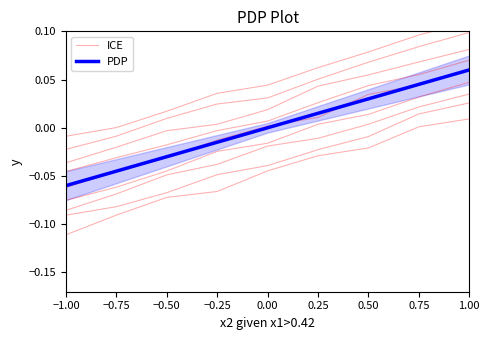

Rank the series by their average value, from lowest to highest.

ICE, PDP